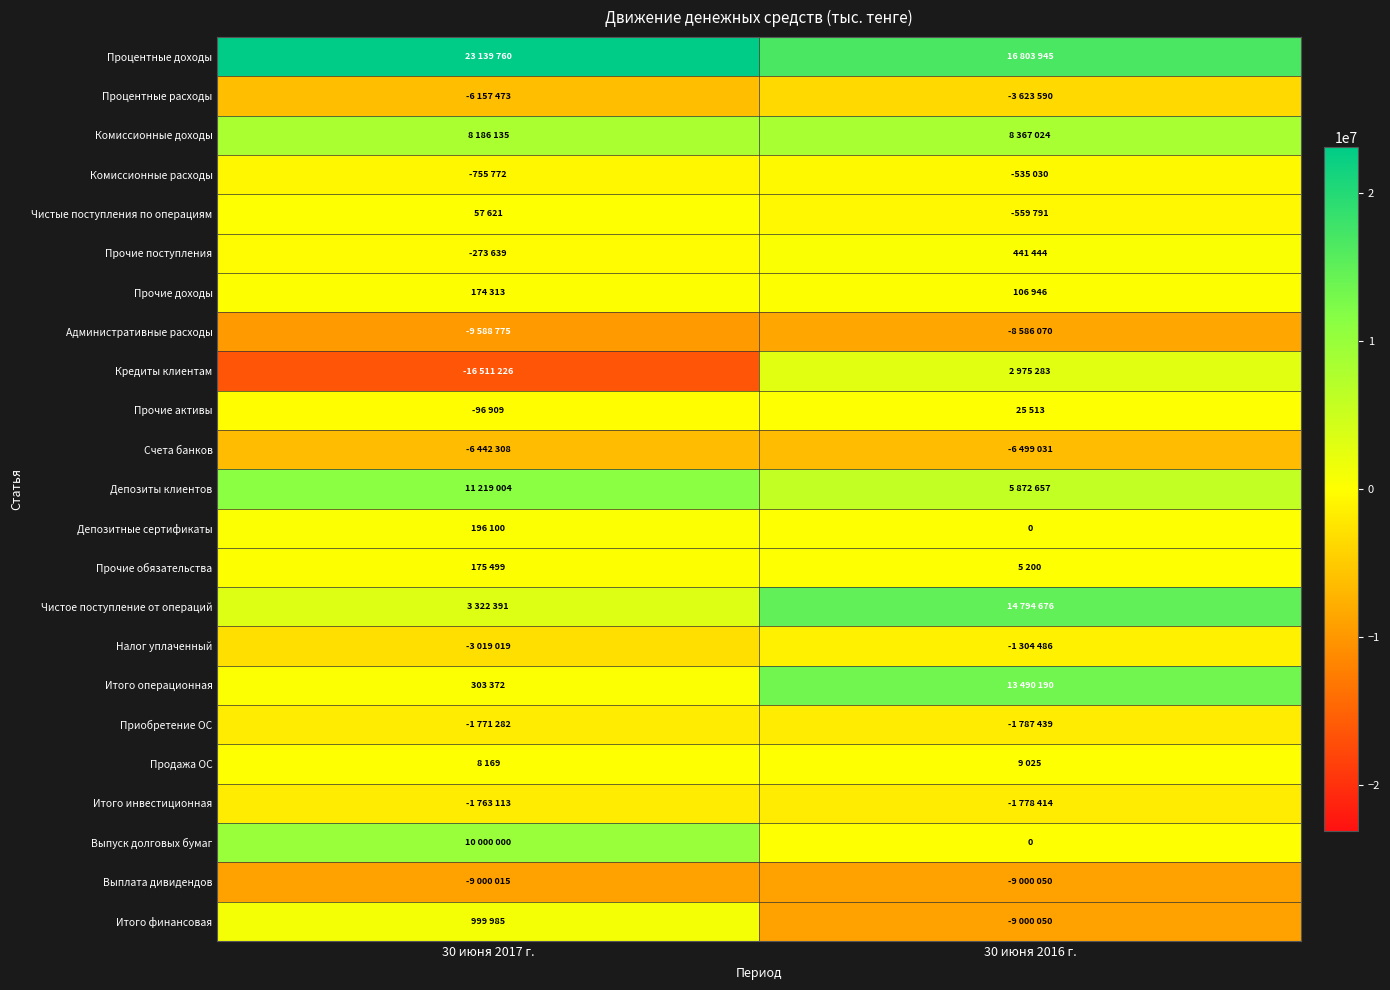

What is the spread (max minus min) of values at 30 июня 2016 г.?

25803995